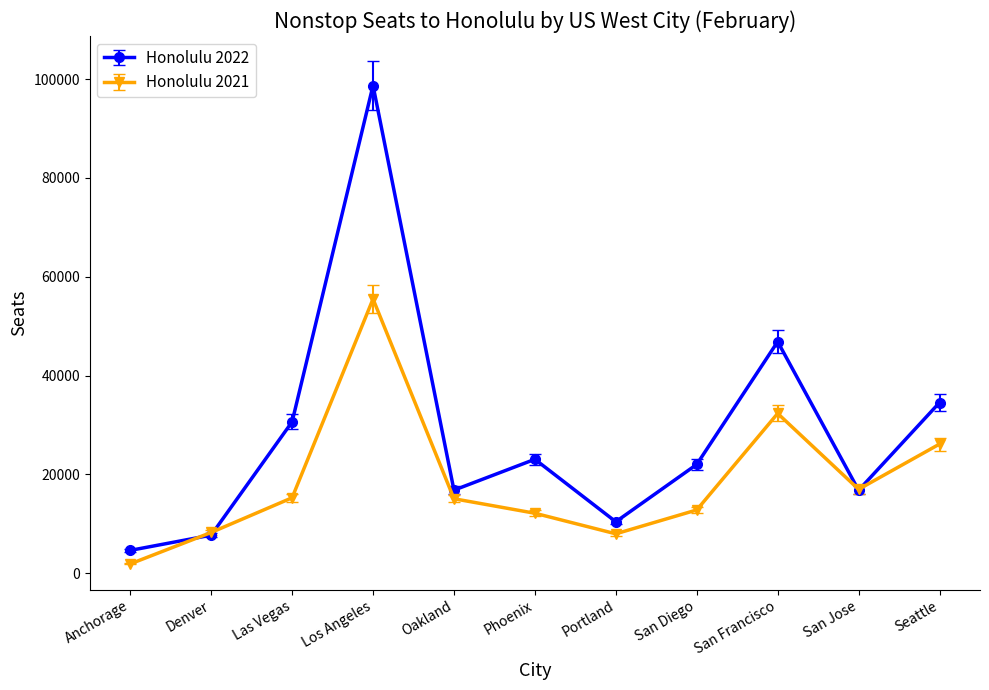

List the series in order of their peak value, lowest first.

Honolulu 2021, Honolulu 2022